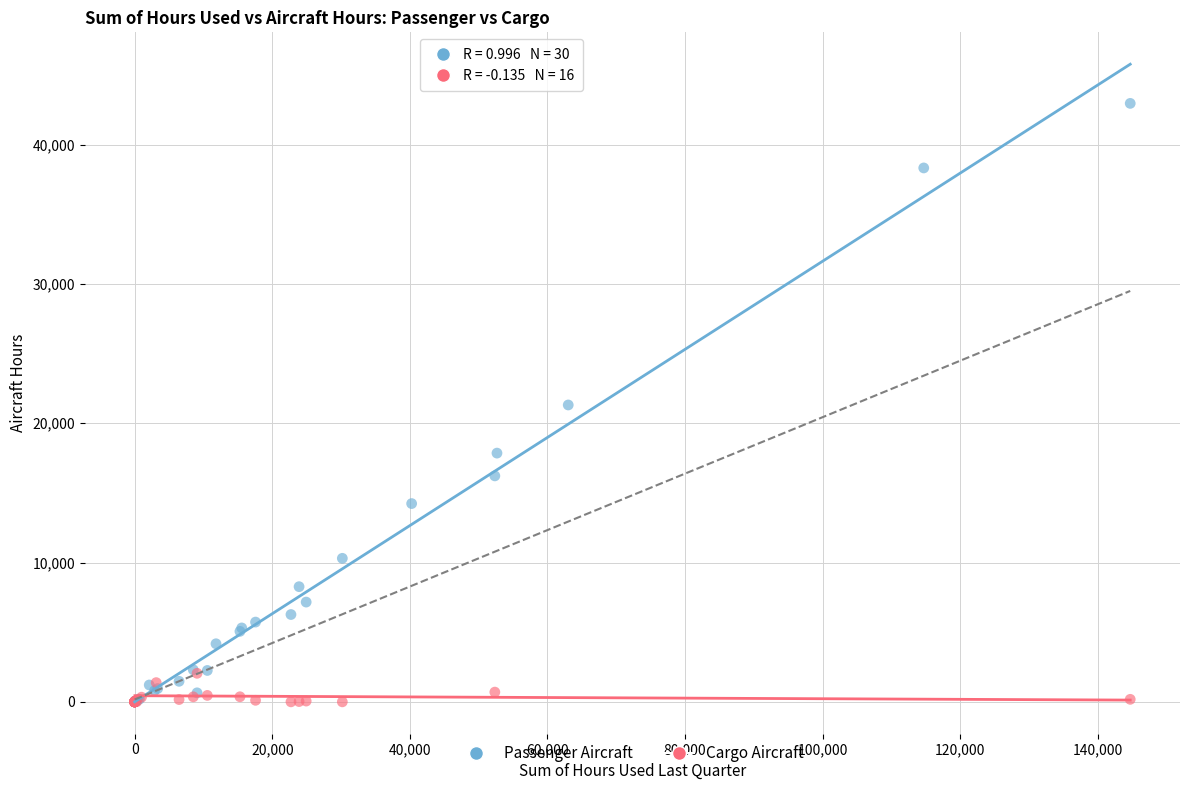

Which series has the largest Y range (max minus min)?

Passenger Aircraft